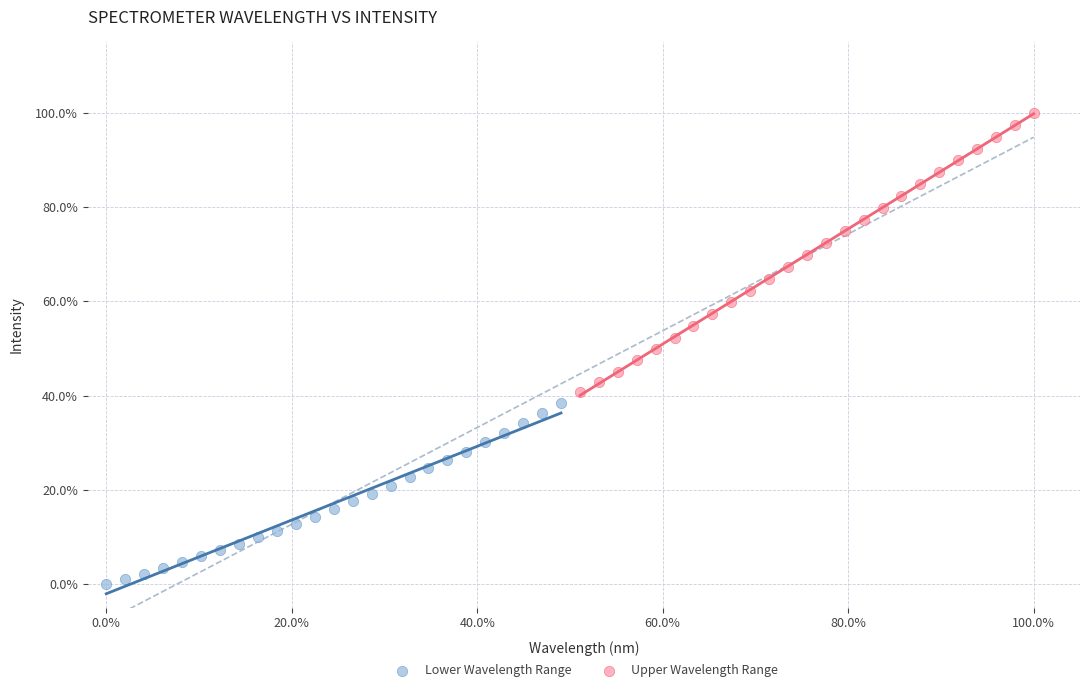

What are all the series names shown in the legend?

Lower Wavelength Range, Upper Wavelength Range